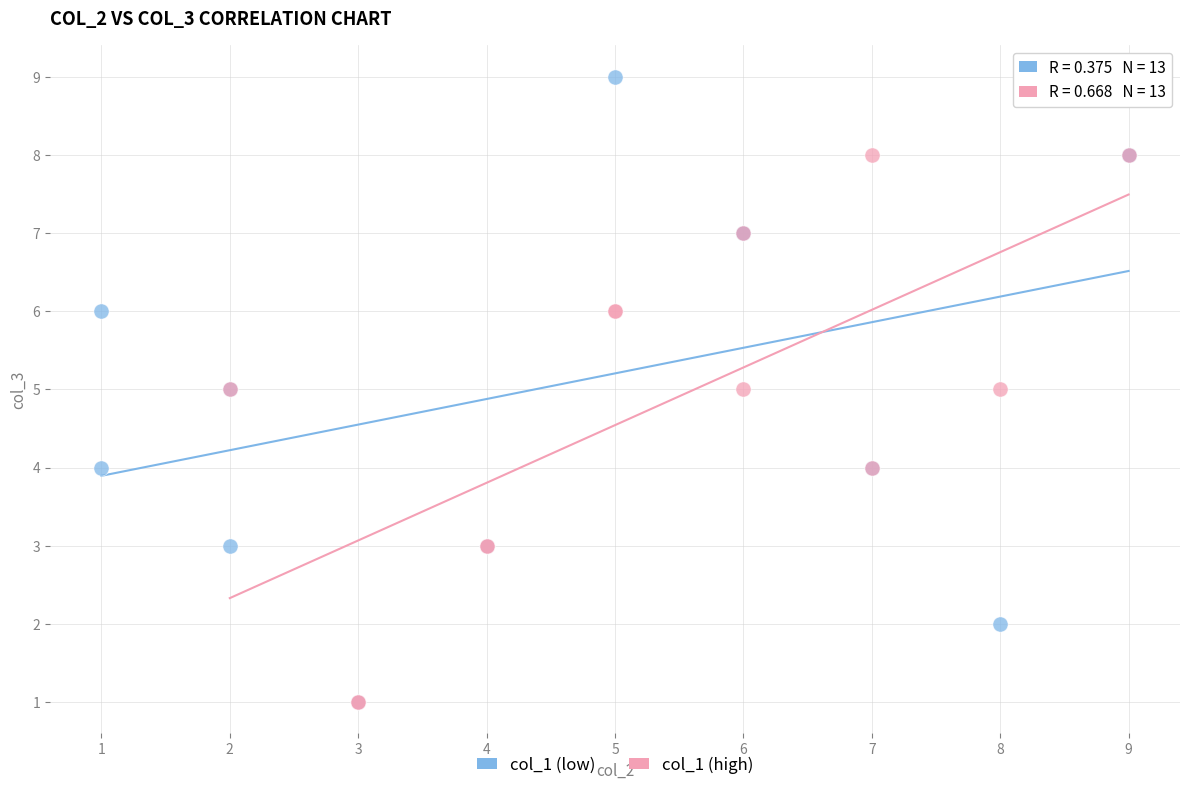

Which series contains the highest Y value?

col_1 (low)